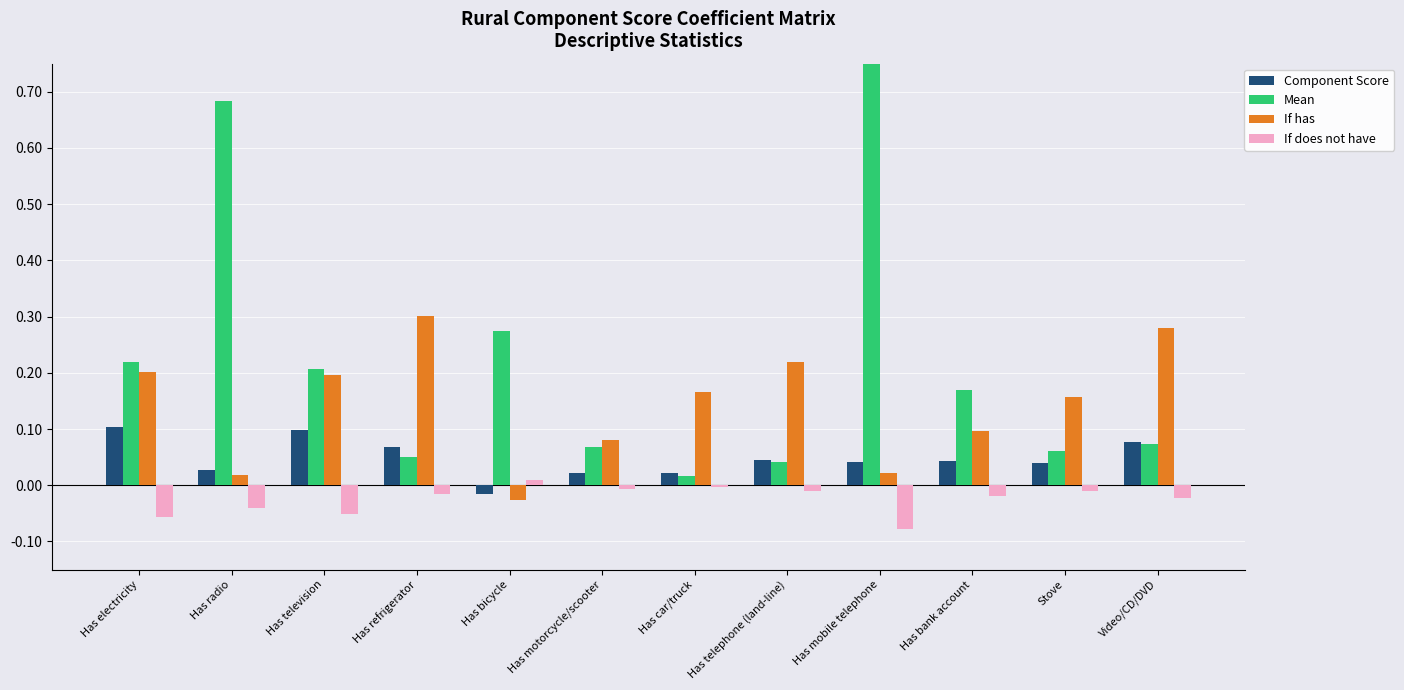

Between Has television and Video/CD/DVD, which series saw the biggest shift?

Mean